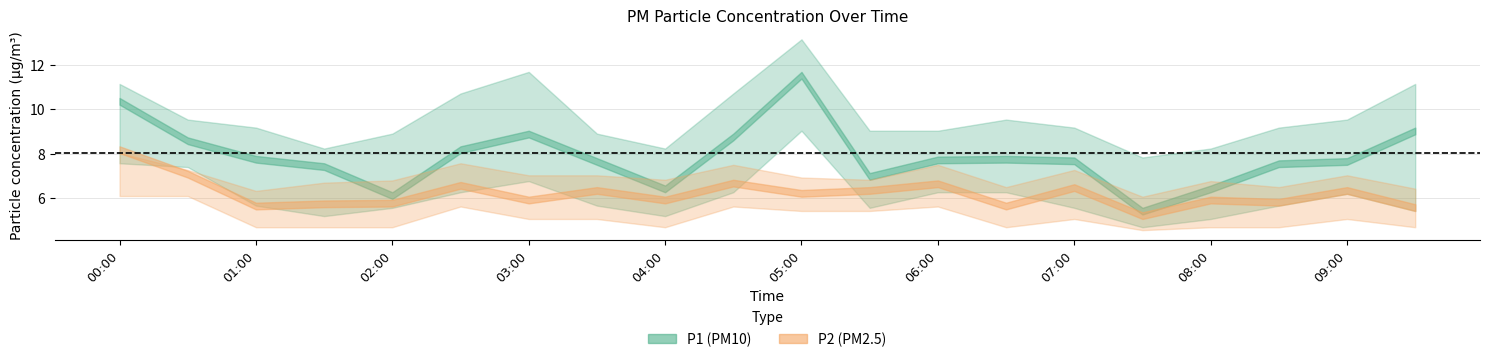

At which category does P1_lower reach its first local valley?

01:30